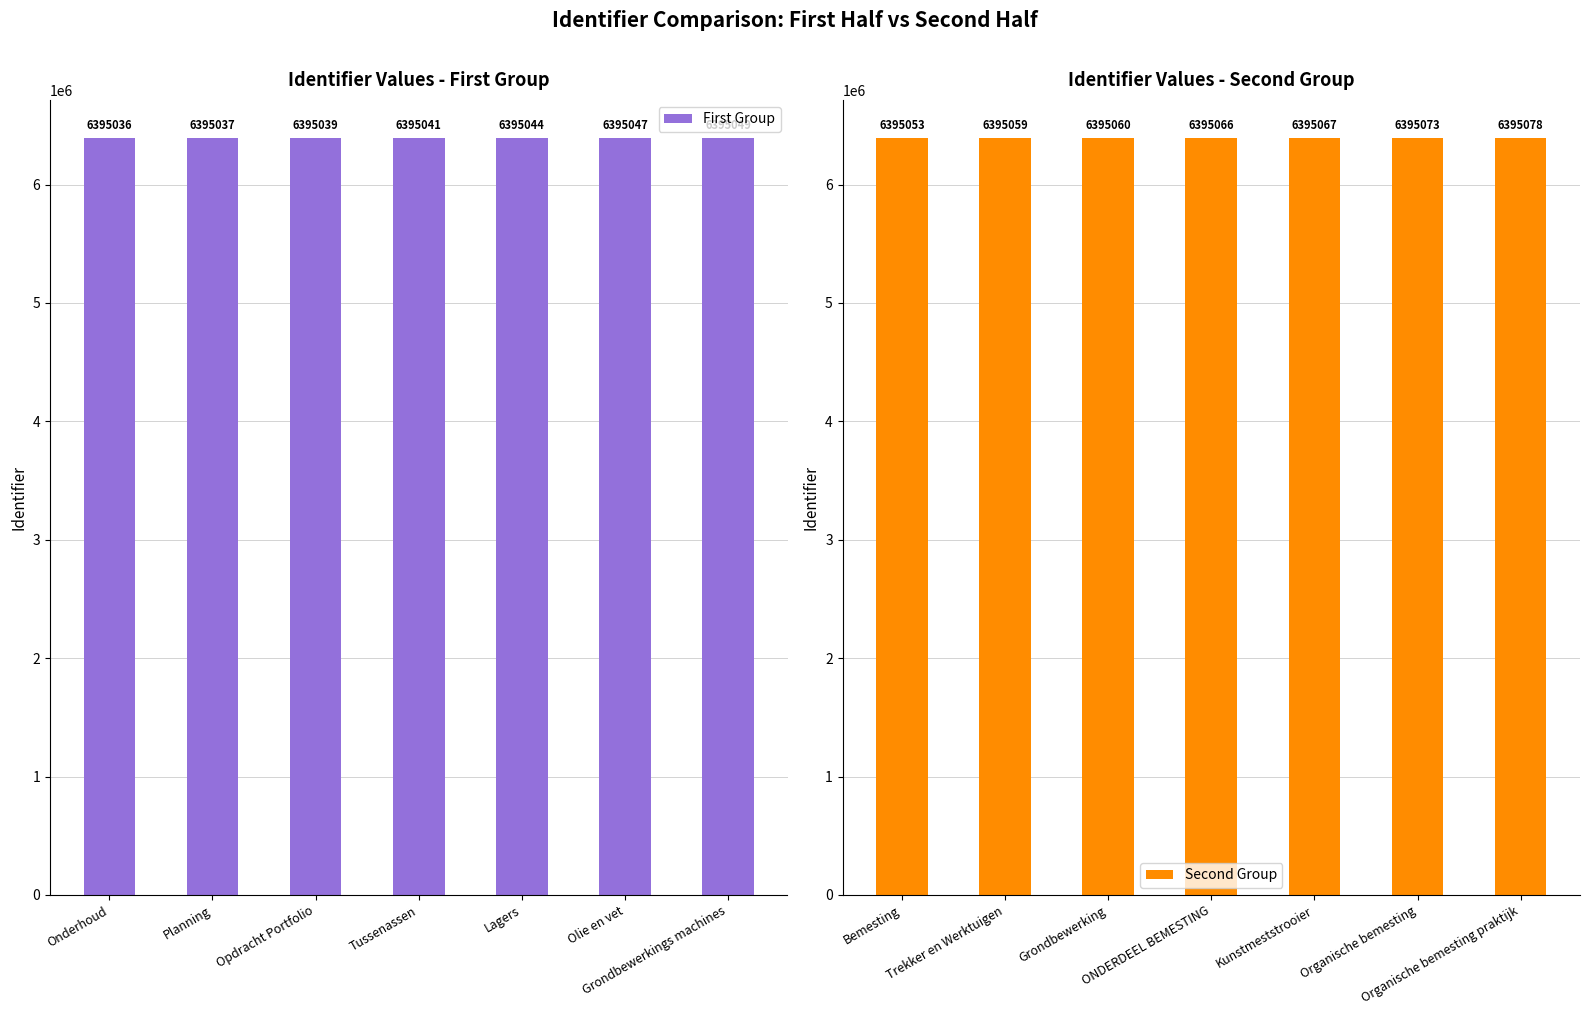

What is the sum of all First Group values?

44765293